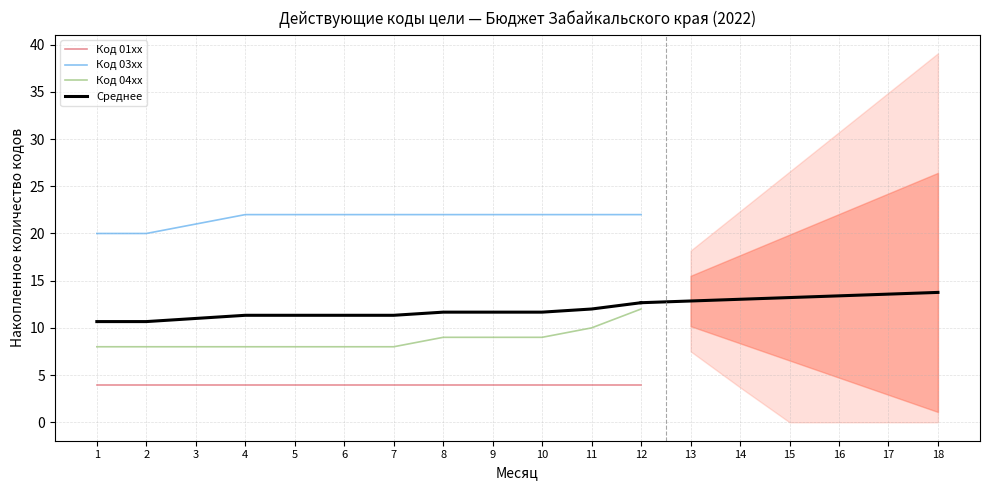

What is the greatest value displayed?

22.0